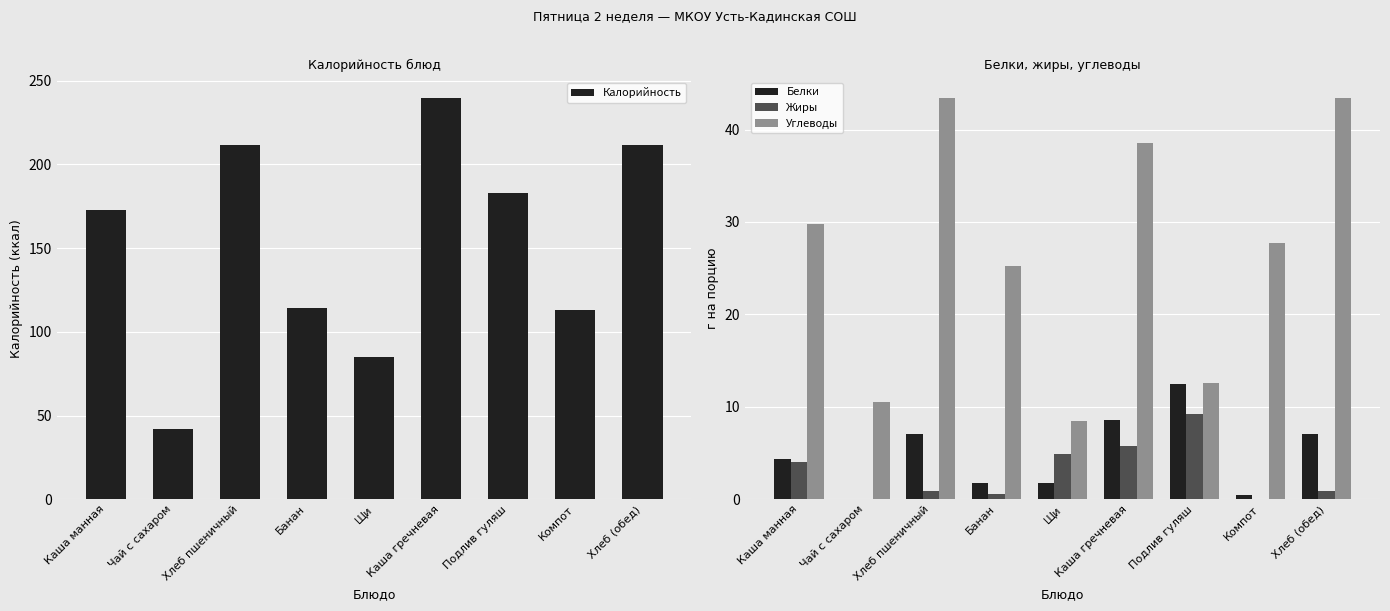

Read the Калорийность value at Банан.

114.0